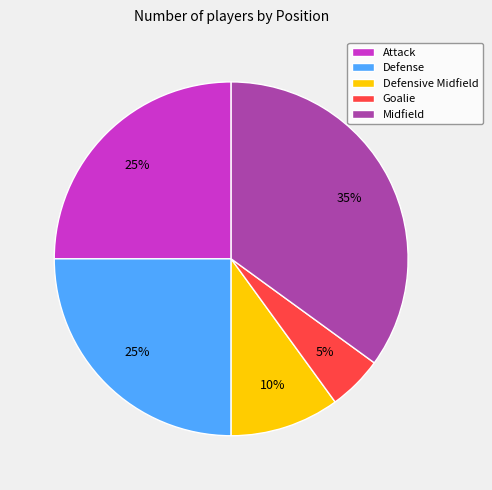

What is the ratio of the value at Goalie to the value at Midfield?

0.1